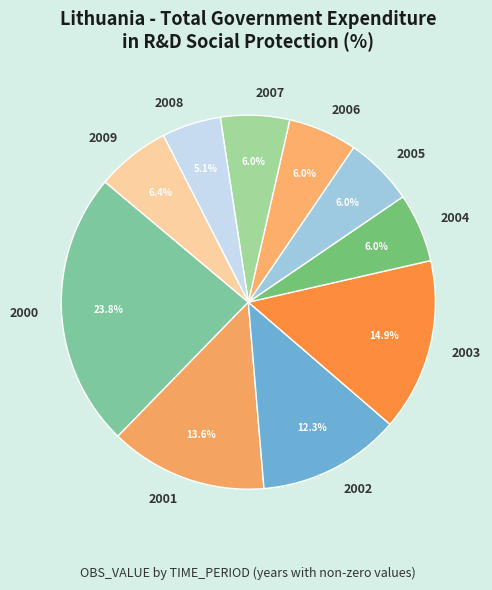

What is the total percentage of 2005 and 2002?

18.3%